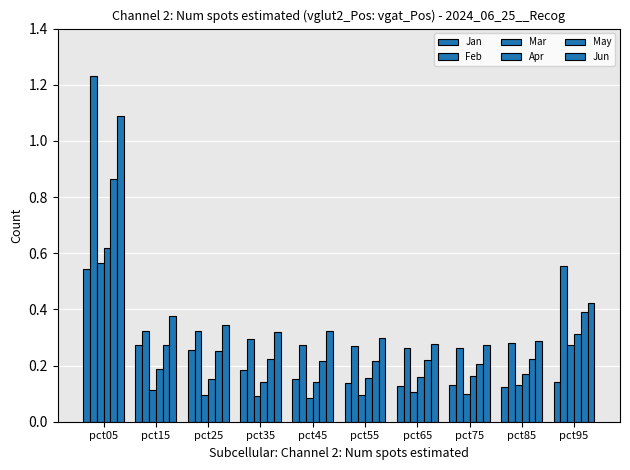

How many data points does each series have?

10